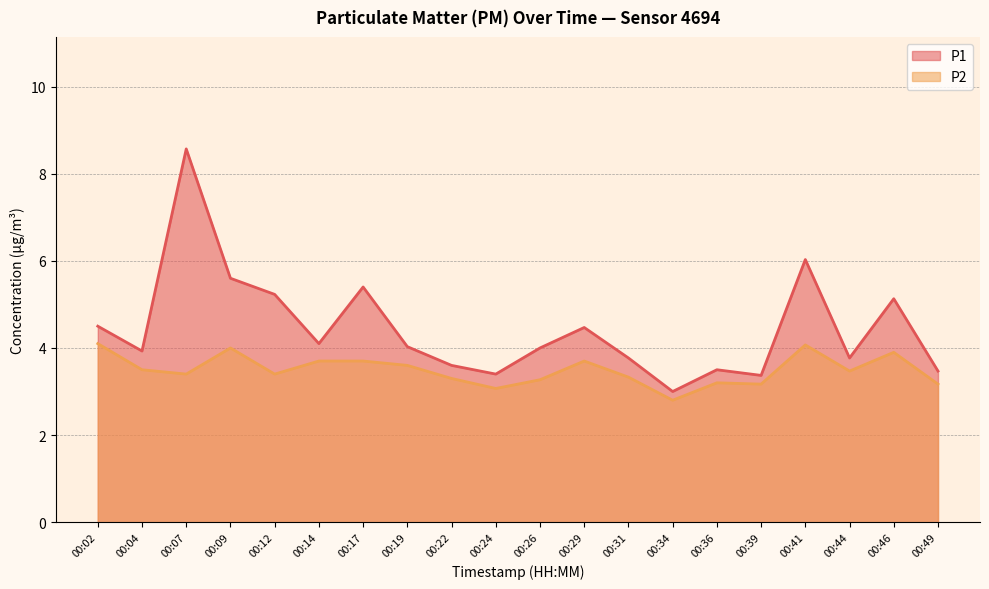

The value of P1 at 00:19 is 4.0. True or false?

True